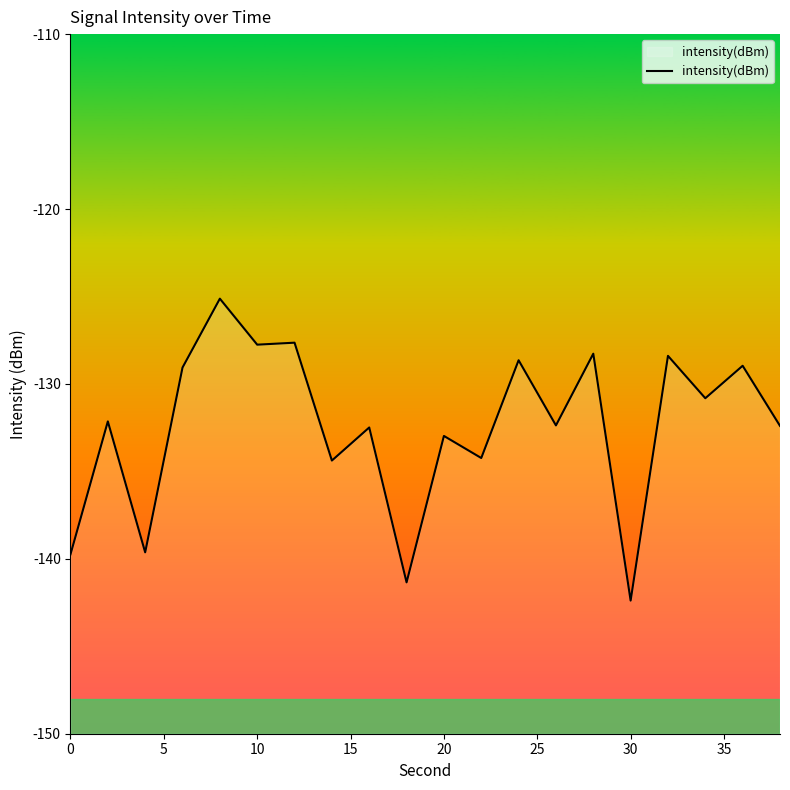

What is the smallest value displayed?

-142.4